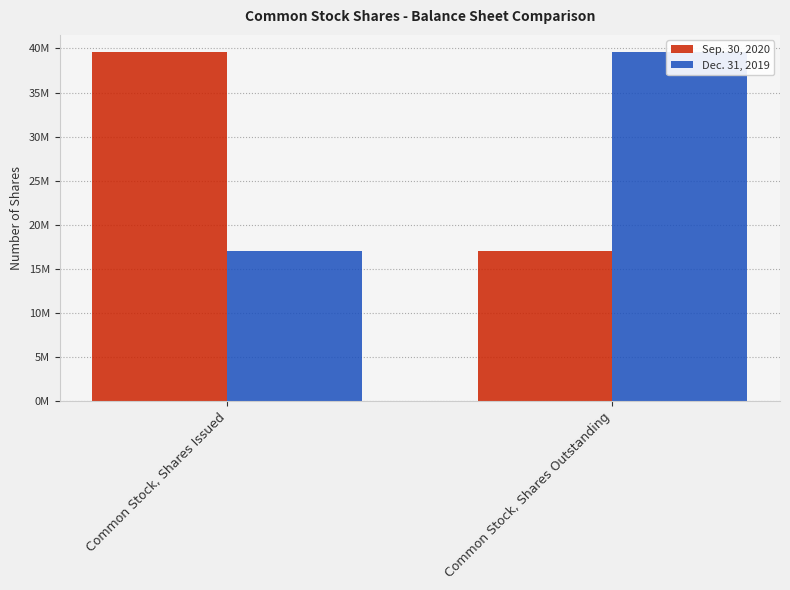

What are all the series names shown in the legend?

Sep. 30, 2020, Dec. 31, 2019